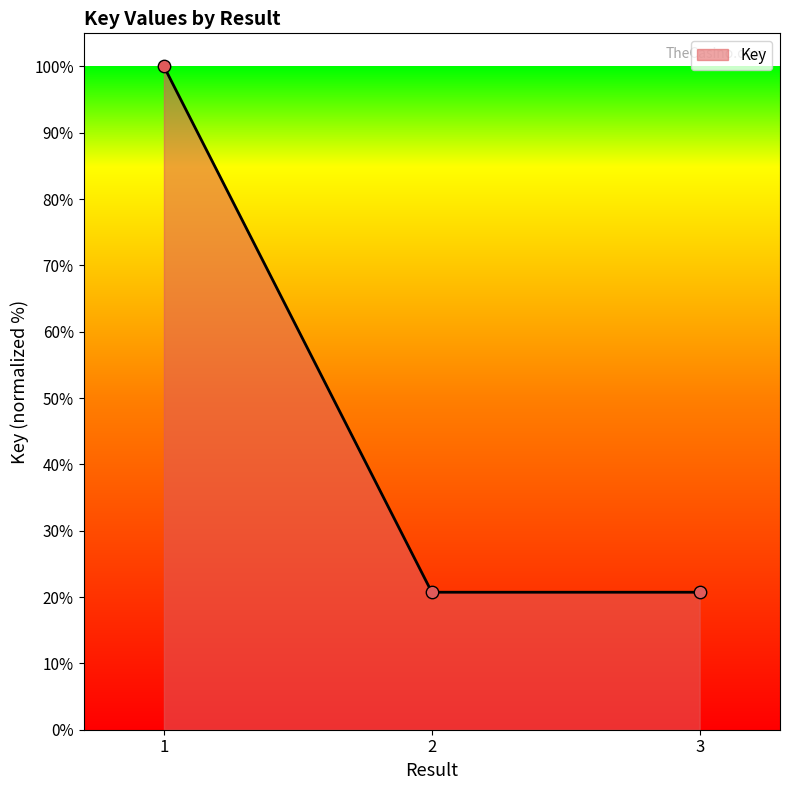

Approximately how many times larger is the value at 1 compared to 3?

4.8